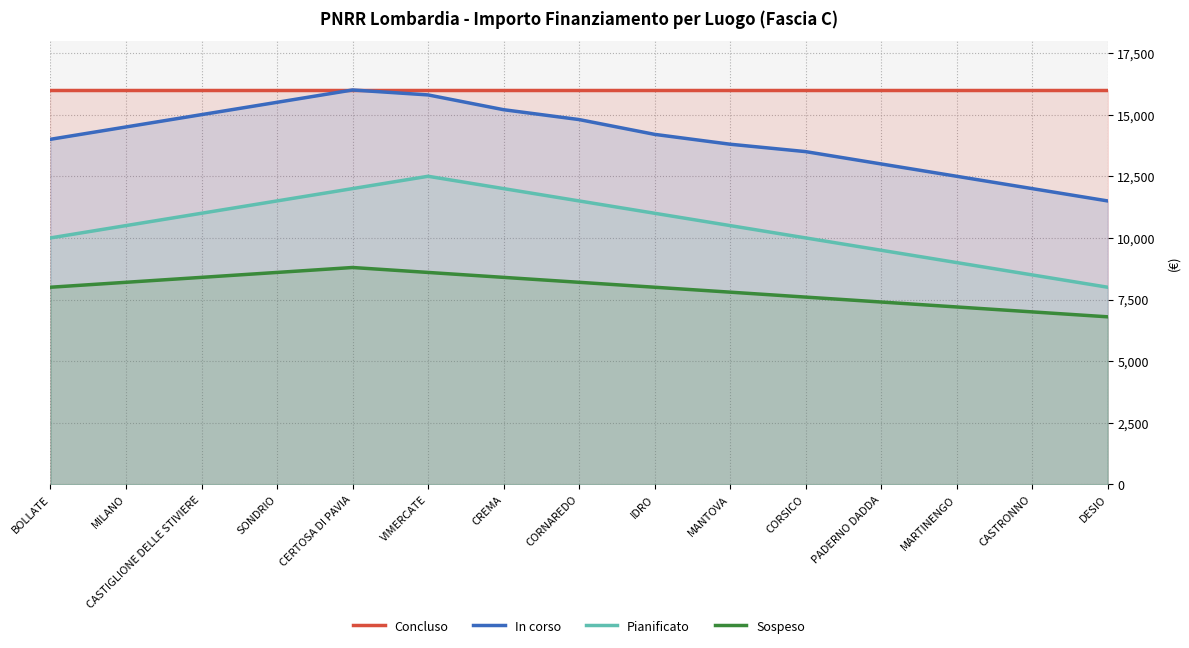

What is the total value across all series at VIMERCATE?

52900